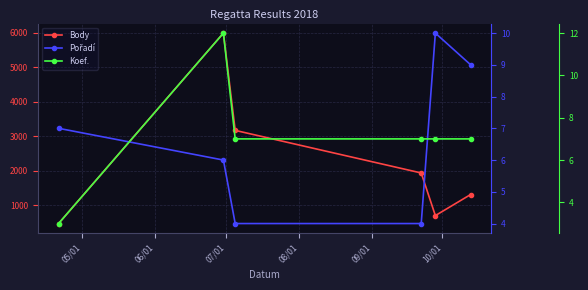

True or false: Body has a value of 1178 at 09/01.

False